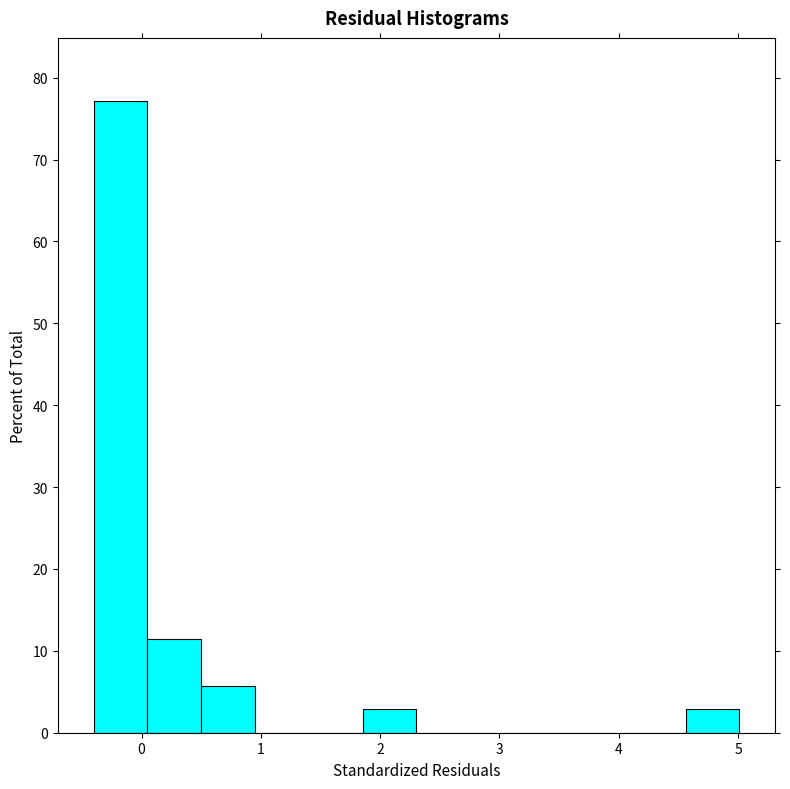

Reading left to right, list every bar in this chart as the range it spans on the x-axis followed by its height. Neither the bar edges nor the heights are printed on the chart, so give them approximately, as read against the axes.

-0.4 to 0.0: 77
0.0 to 0.5: 11
0.5 to 1.0: 6
1.0 to 1.4: 0
1.4 to 1.9: 0
1.9 to 2.3: 3
2.3 to 2.8: 0
2.8 to 3.2: 0
3.2 to 3.7: 0
3.7 to 4.1: 0
4.1 to 4.6: 0
4.6 to 5.0: 3